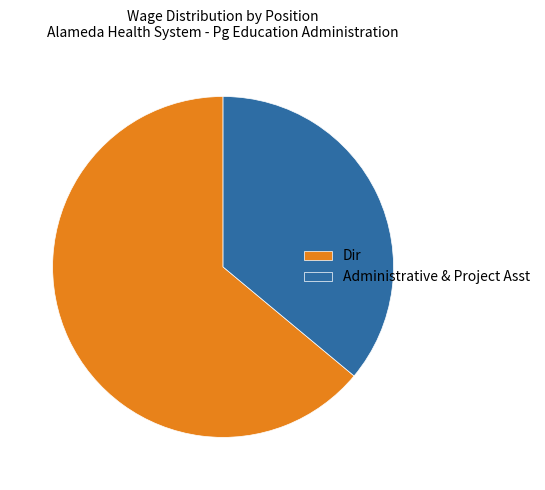

Rank the categories by value from lowest to highest.

Administrative & Project Asst, Dir